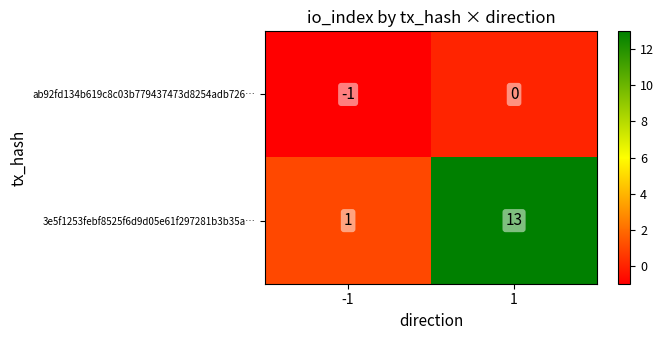

Reading left to right, transcribe all the data shown in this chart.

ab92fd134b619c8c03b779437473d8254adb726…: -1	0
3e5f1253febf8525f6d9d05e61f297281b3b35a…: 1	13